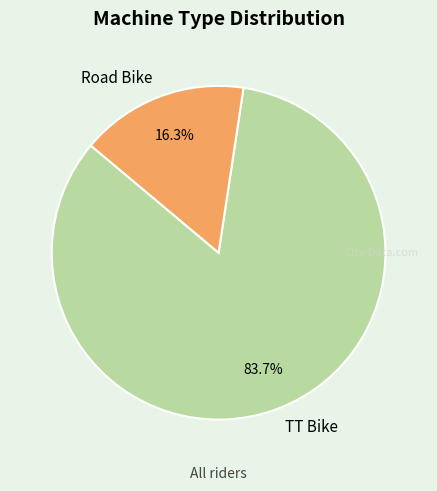

Rank the categories by value from lowest to highest.

Road Bike, TT Bike